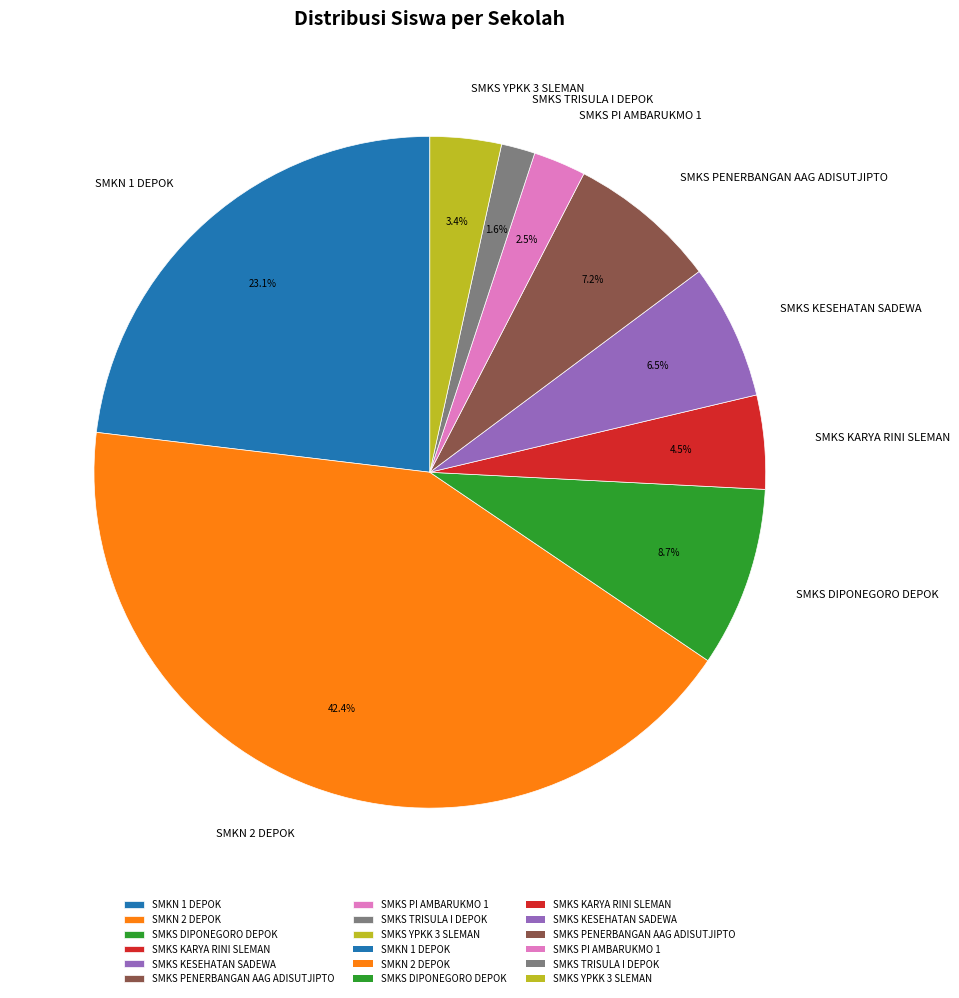

Do SMKN 2 DEPOK and SMKS KESEHATAN SADEWA together represent more than half of the pie?

No